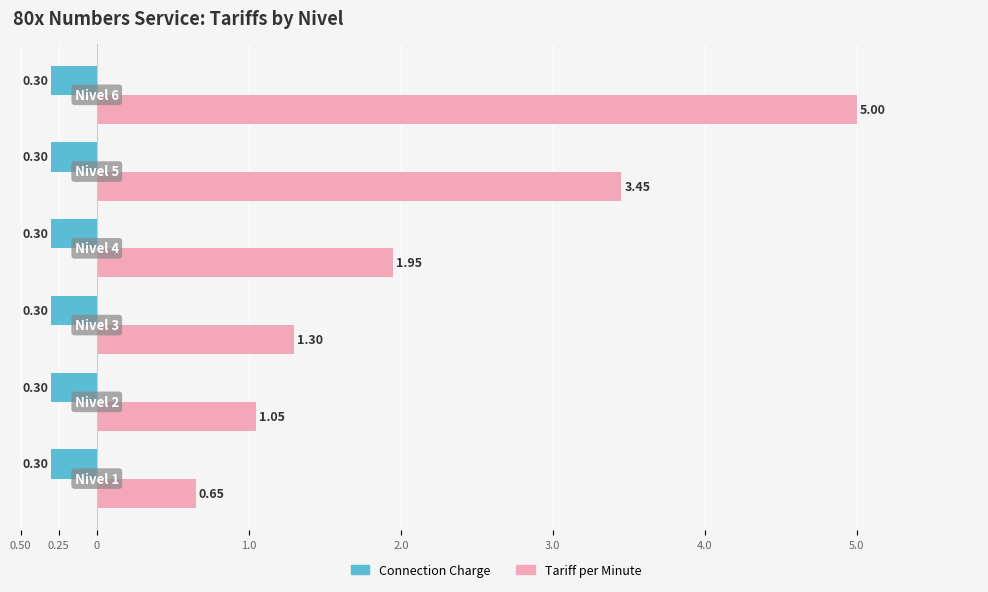

What are all the series names shown in the legend?

Connection Charge, Tariff per Minute